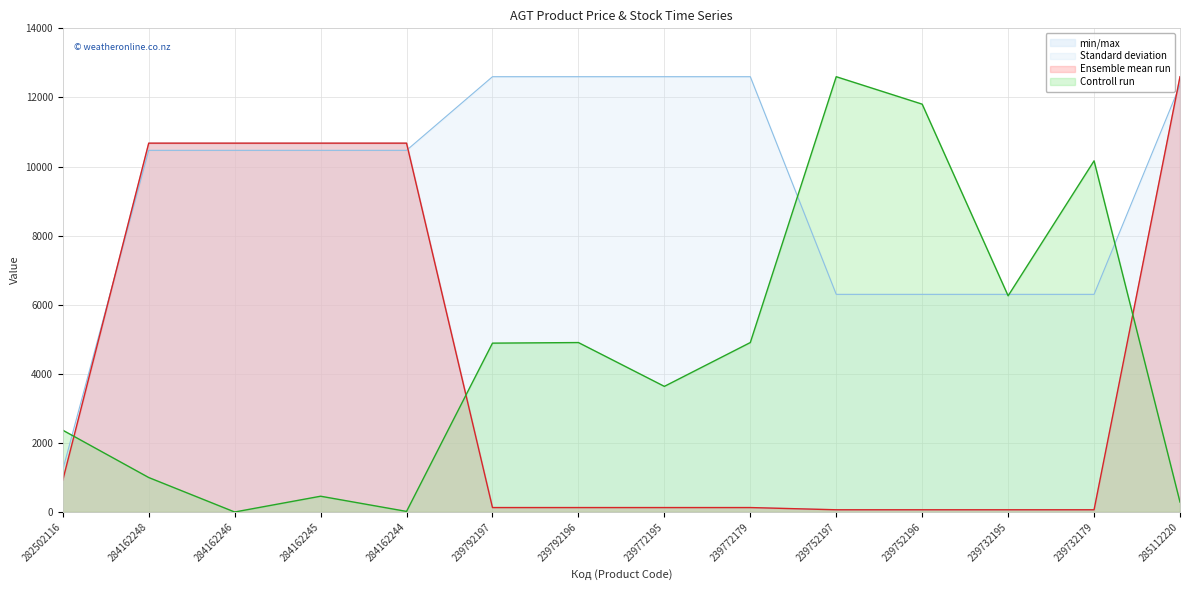

Does the chart display data point markers on the line(s)?

No